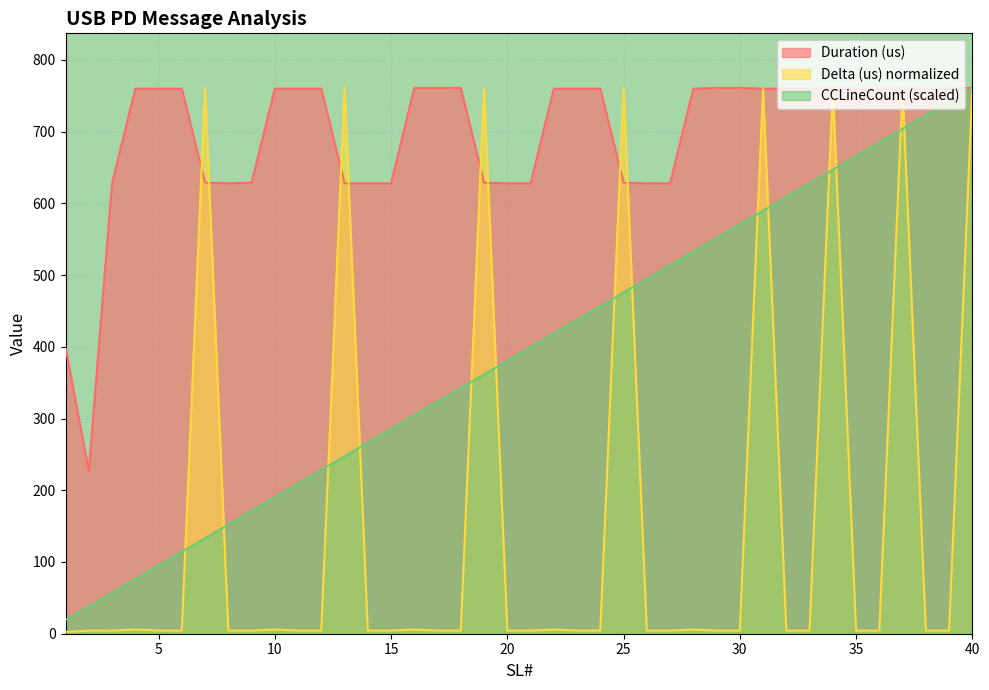

What is the smallest value displayed?

2.5